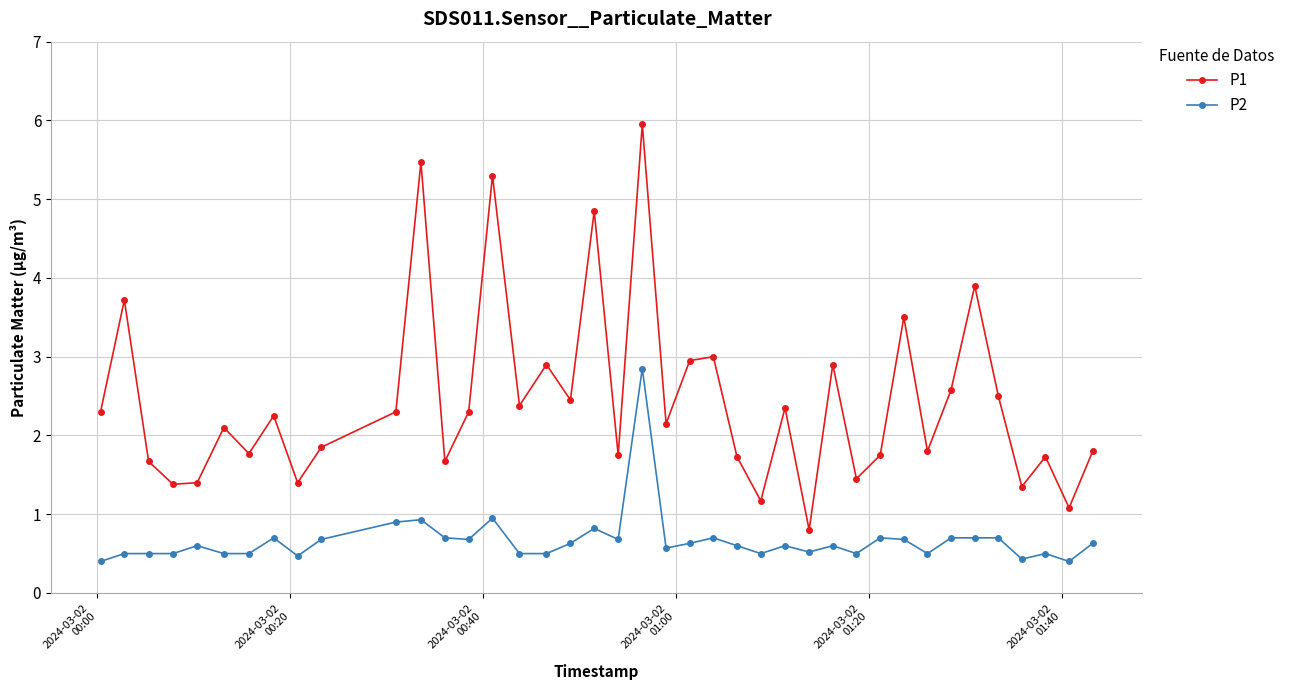

What is the highest value of the P2 series?

2.9